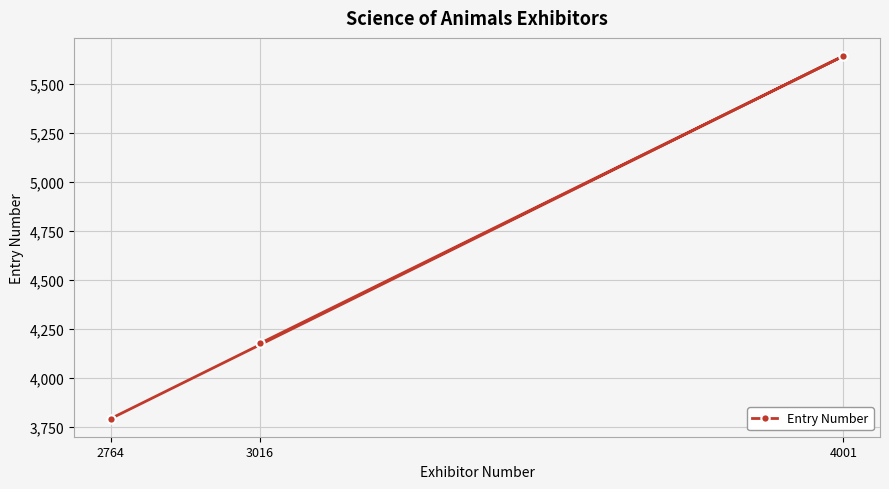

What is the greatest value displayed?

5644